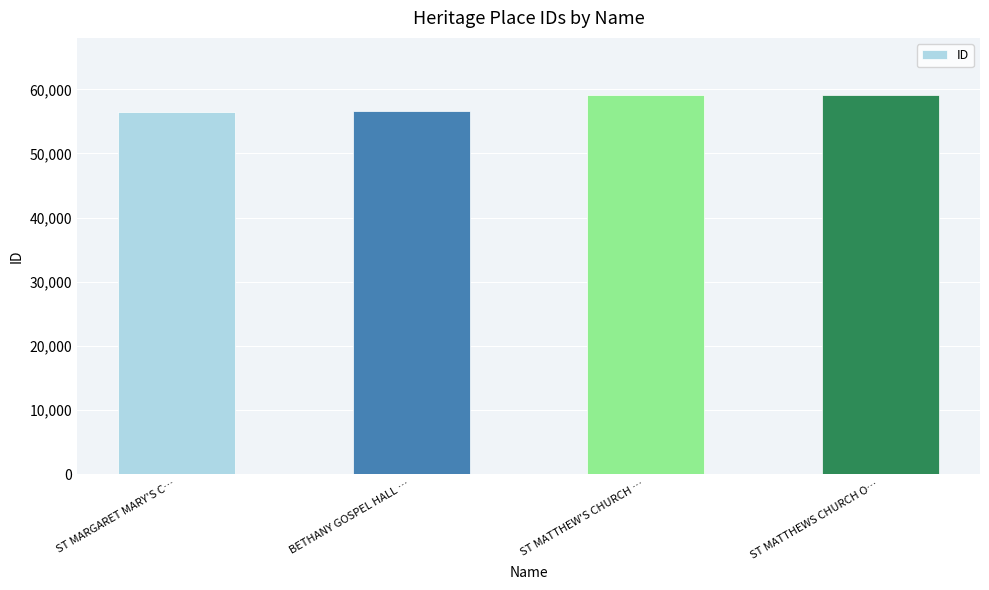

What is the change in value from ST MARGARET MARY'S C… to BETHANY GOSPEL HALL …?

+122